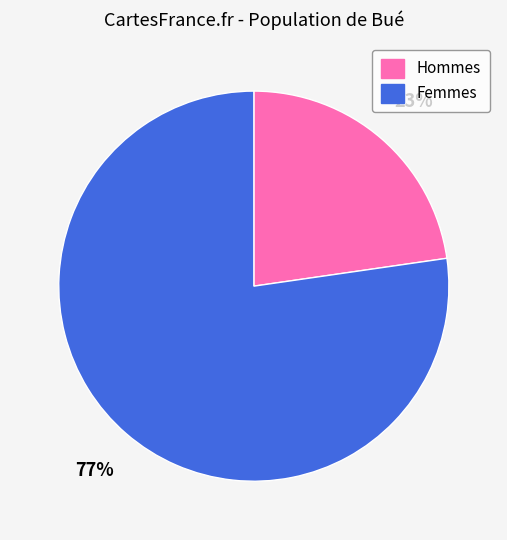

What is the majority slice?

Femmes